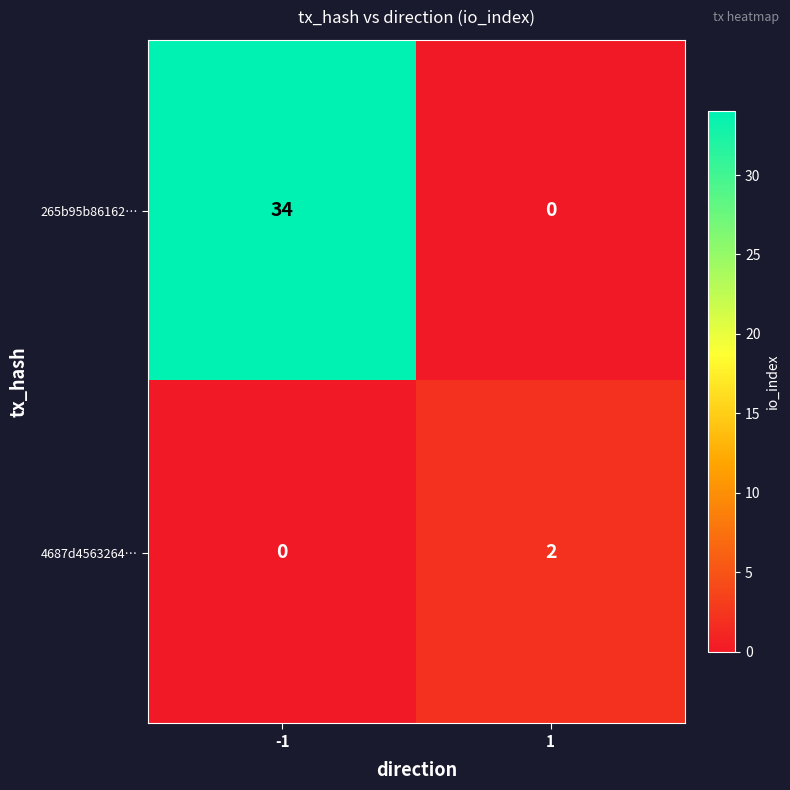

Which series changed the most between -1 and 1?

265b95b86162…